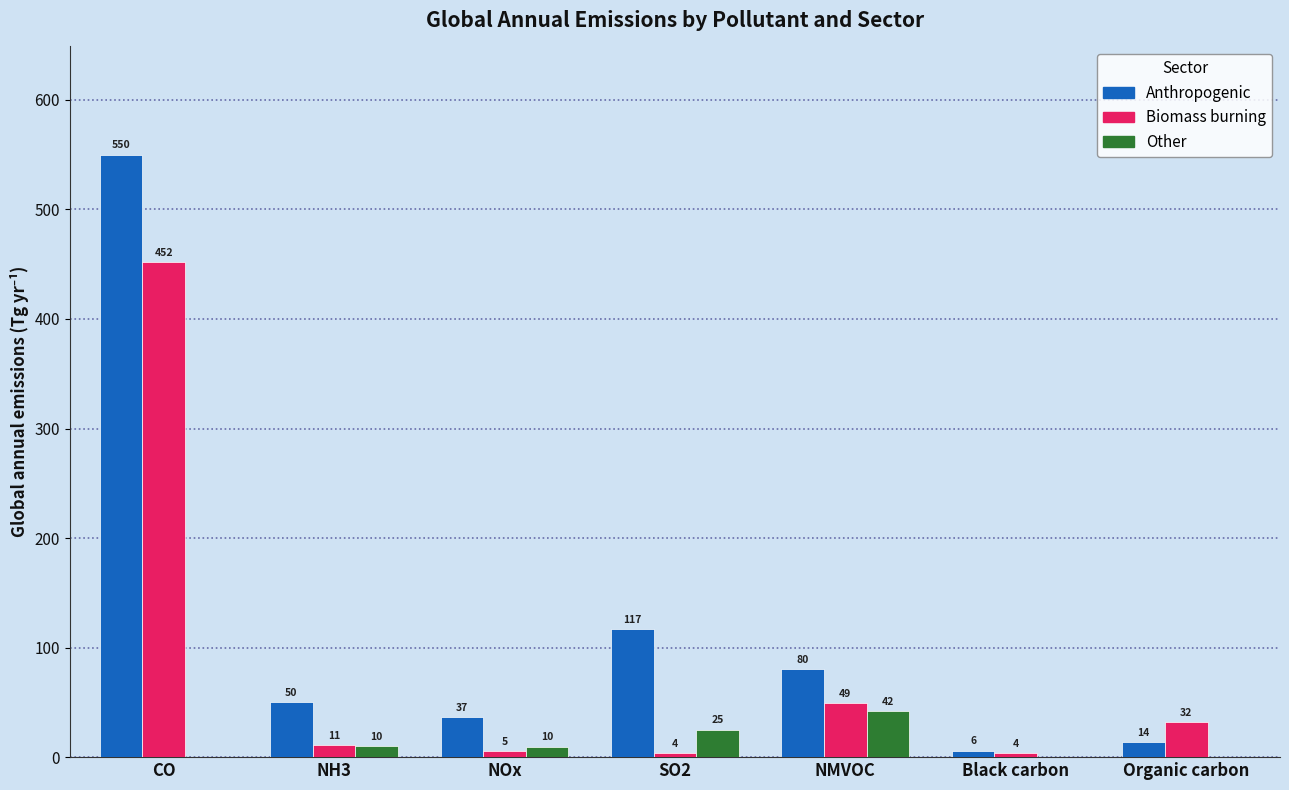

What are all the series names shown in the legend?

Anthropogenic, Biomass burning, Other